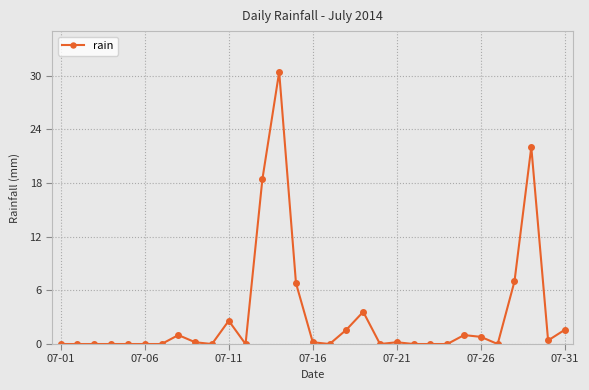

What is the maximum value shown in the chart?

30.4